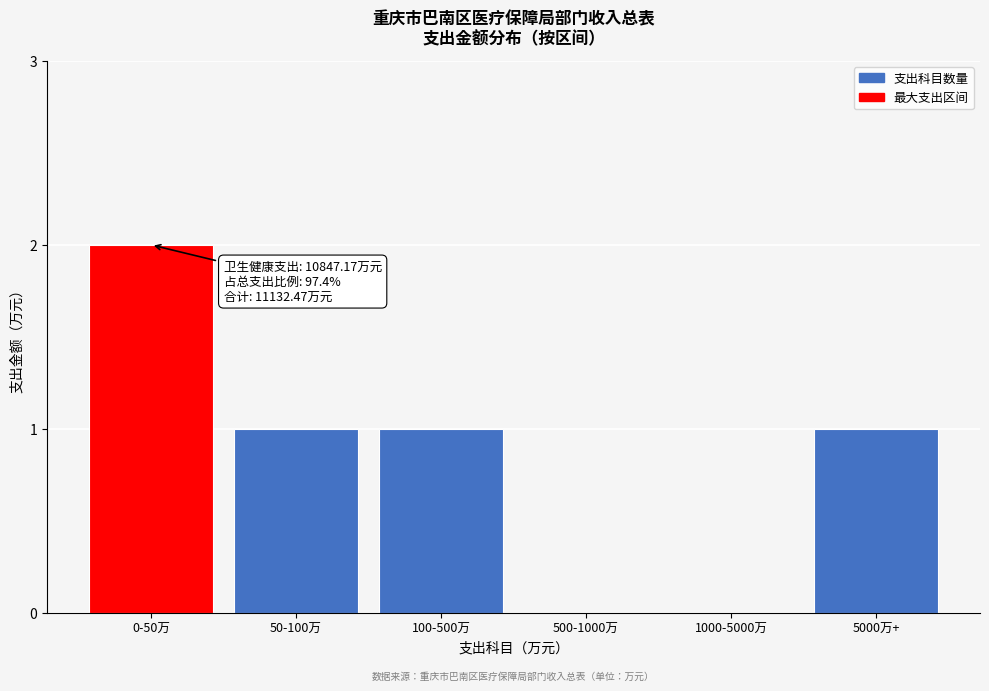

Reading left to right, transcribe all the data shown in this chart.

0-50万=2	50-100万=1	100-500万=1	500-1000万=0	1000-5000万=0	5000万+=1